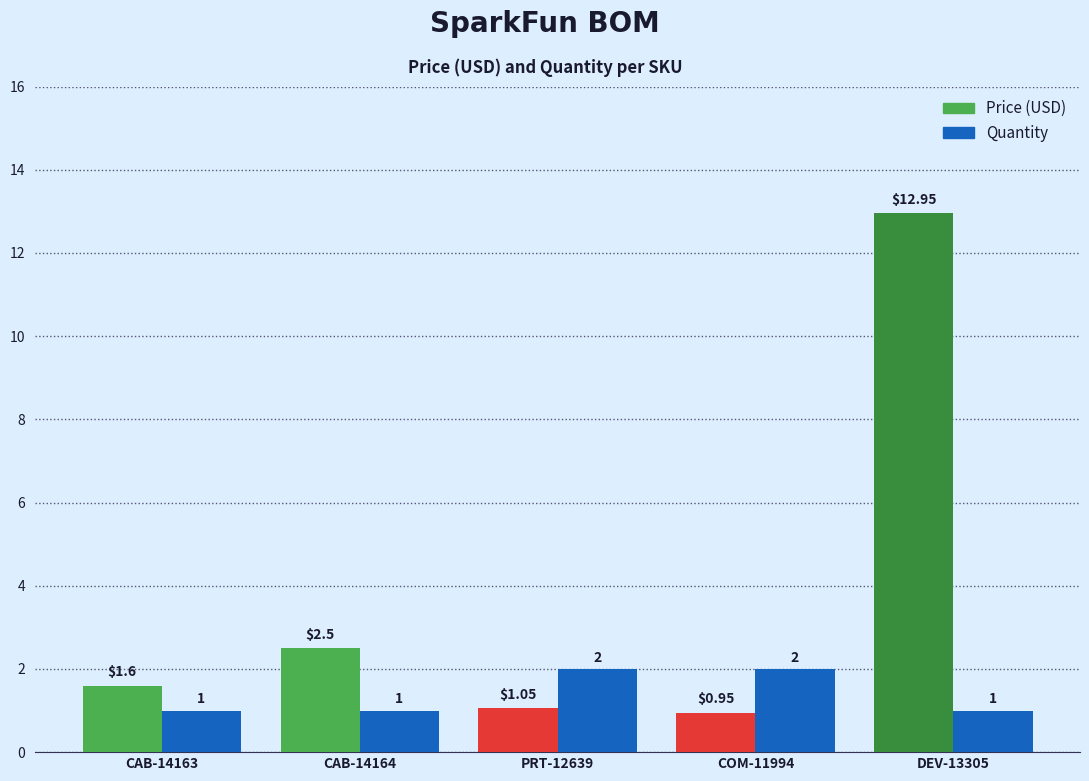

Which series has the widest spread of values?

Price (USD)